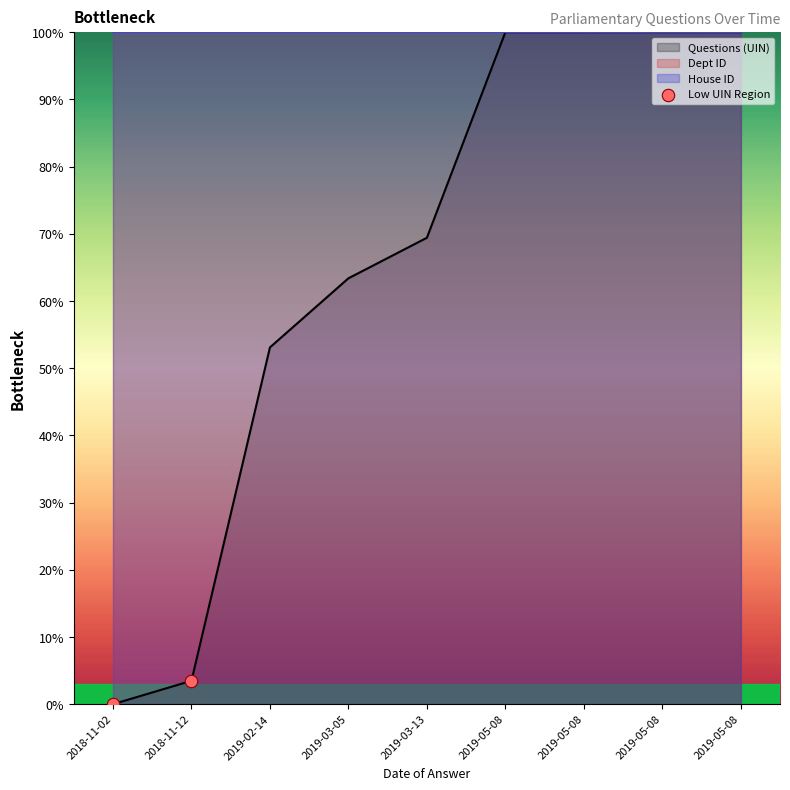

Which has a higher value, 2018-11-12 or 2018-11-02?

2018-11-12